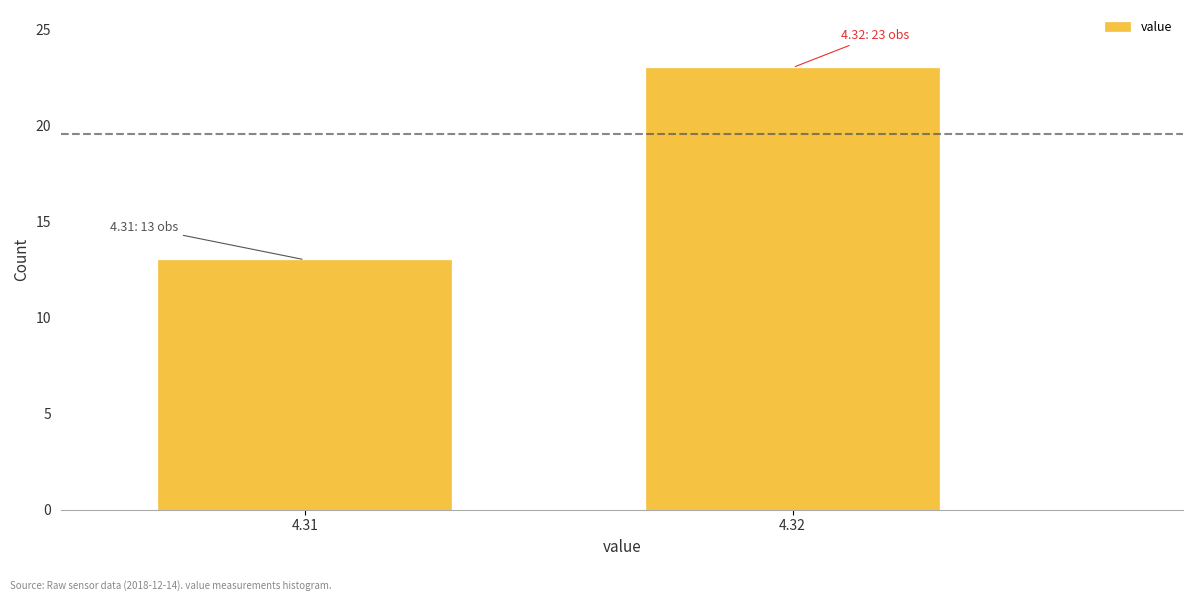

Reading left to right, extract all data points from this chart.

4.31=13	4.32=23